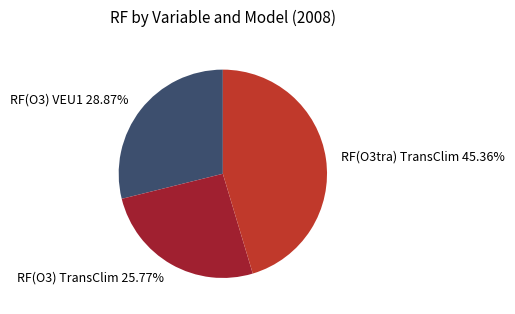

Does any single category account for the majority?

No